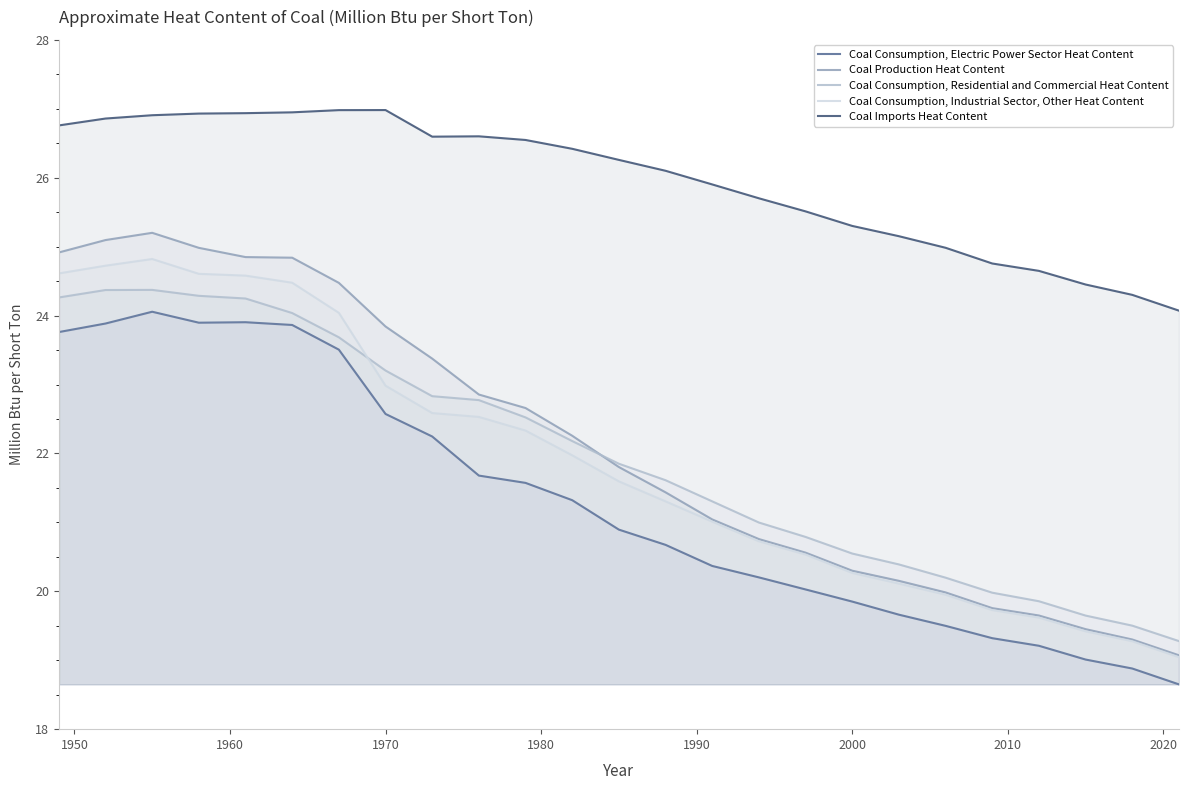

List the series in order of their peak value, lowest first.

Coal Consumption, Electric Power Sector Heat Content, Coal Consumption, Residential and Commercial Heat Content, Coal Consumption, Industrial Sector, Other Heat Content, Coal Production Heat Content, Coal Imports Heat Content